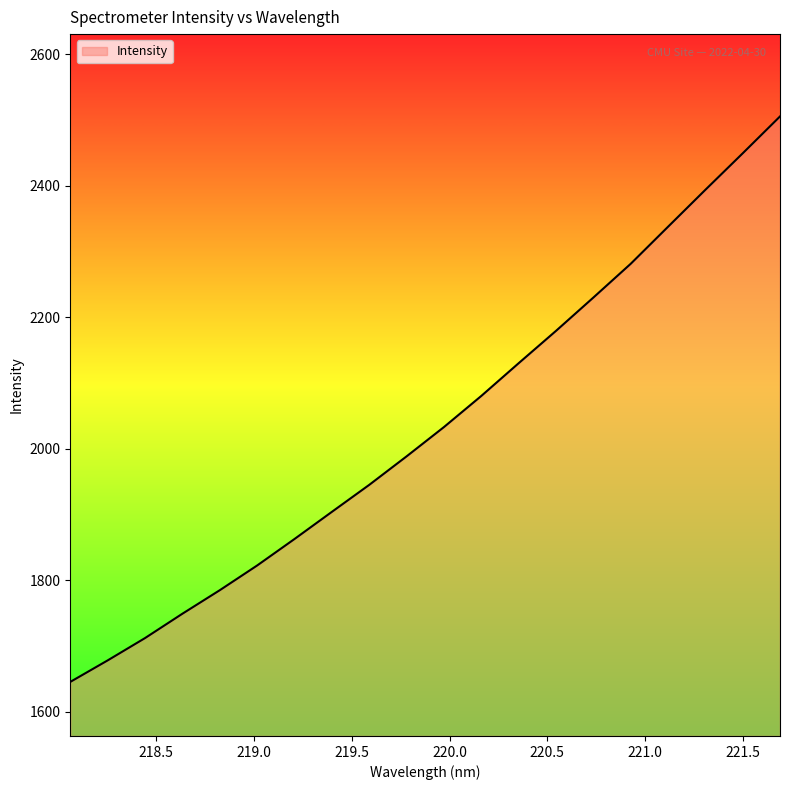

Reading right to left, extract all data points from this chart.

2505.7	2449.5	2394.0	2337.8	2281.4	2230.1	2179.4	2130.2	2080.4	2033.0	1988.5	1945.1	1904.0	1862.7	1822.4	1784.8	1749.0	1711.9	1678.0	1645.2